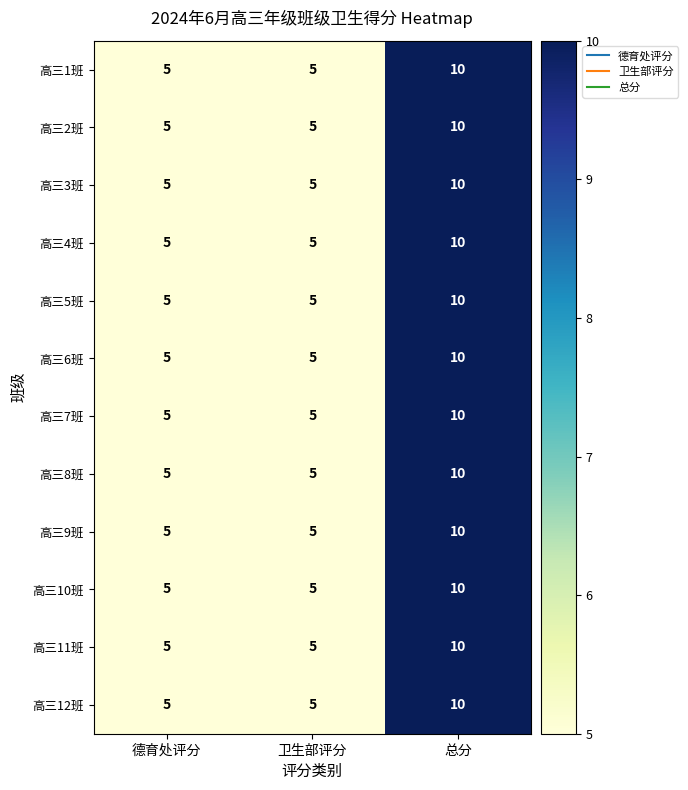

Is it true that 高三1班 equals 5 at 卫生部评分?

True